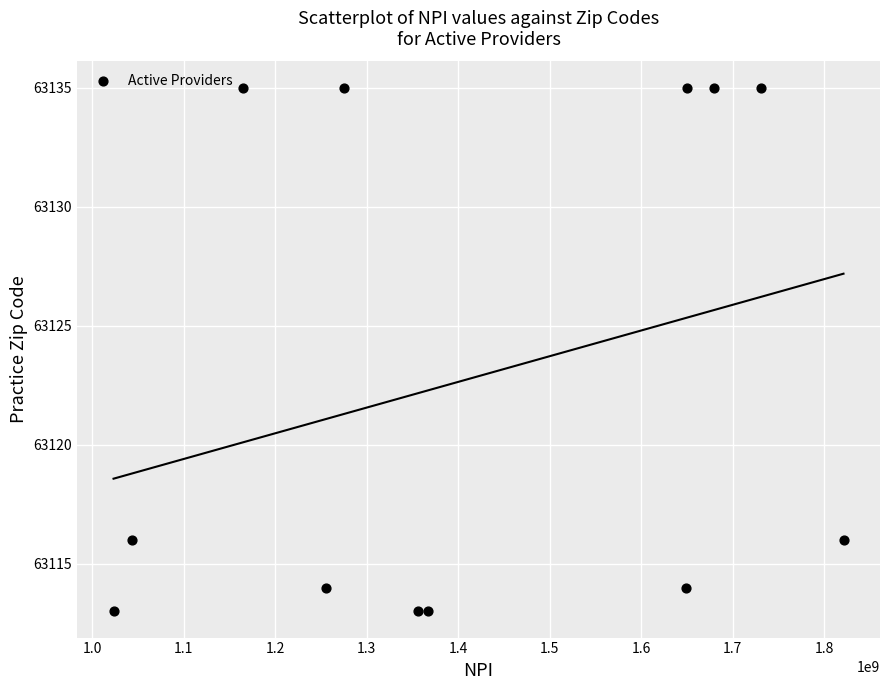

What is the average Y value?

63123